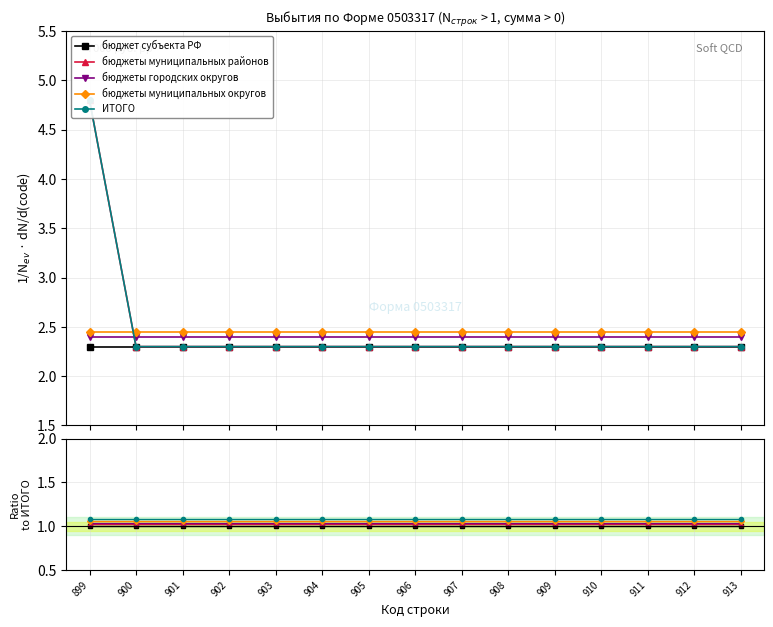

Which series changed the most between 902 and 904?

бюджет субъекта РФ